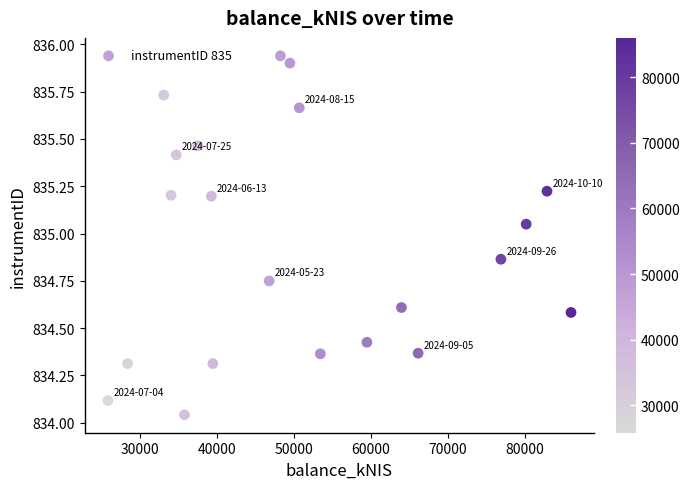

What is the range of Y values (max minus min)?

1.9